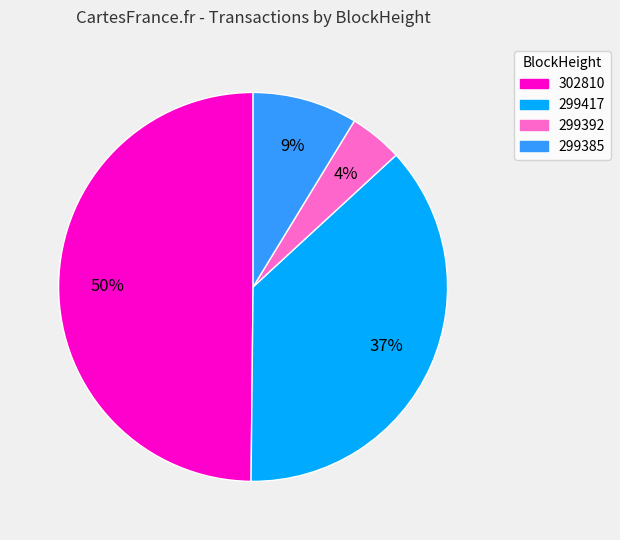

How many slices are in this pie chart?

4